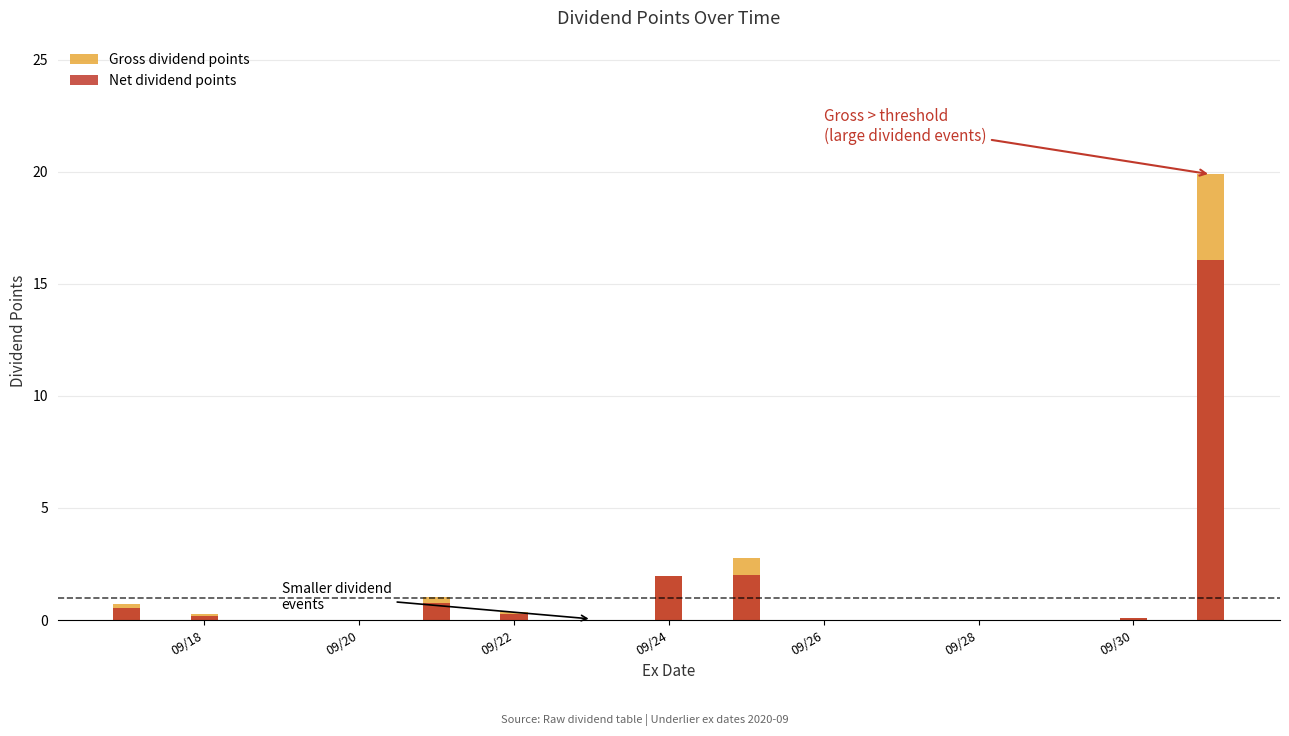

What is the maximum value shown in the chart?

19.9